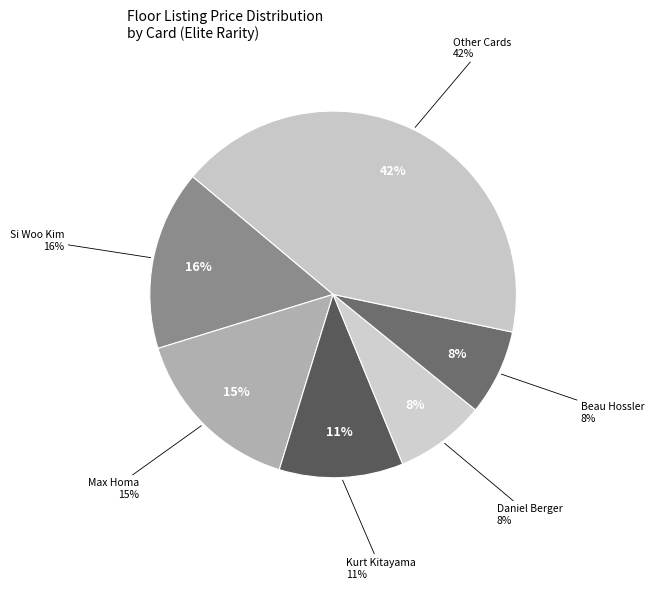

True or false: Patrick Rodgers accounts for 19% of the total.

False